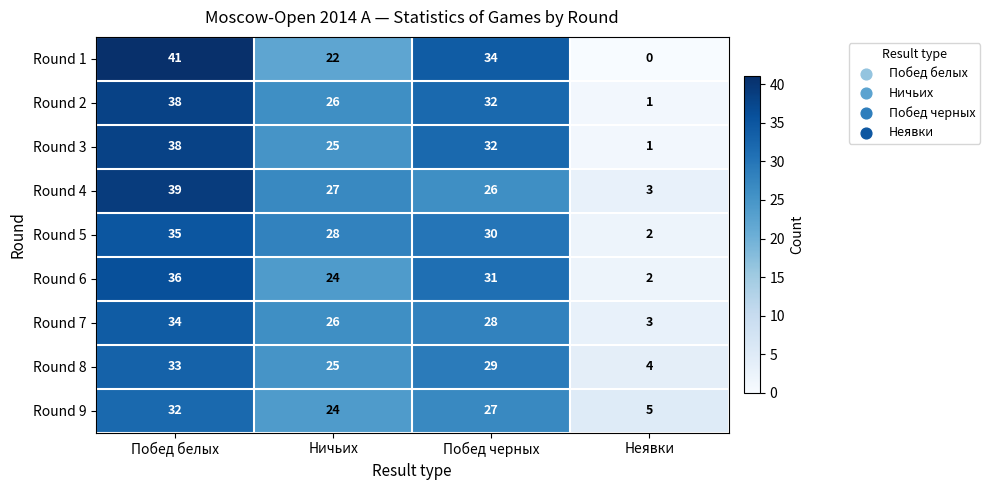

At which category is the sum across all series the highest?

Побед белых